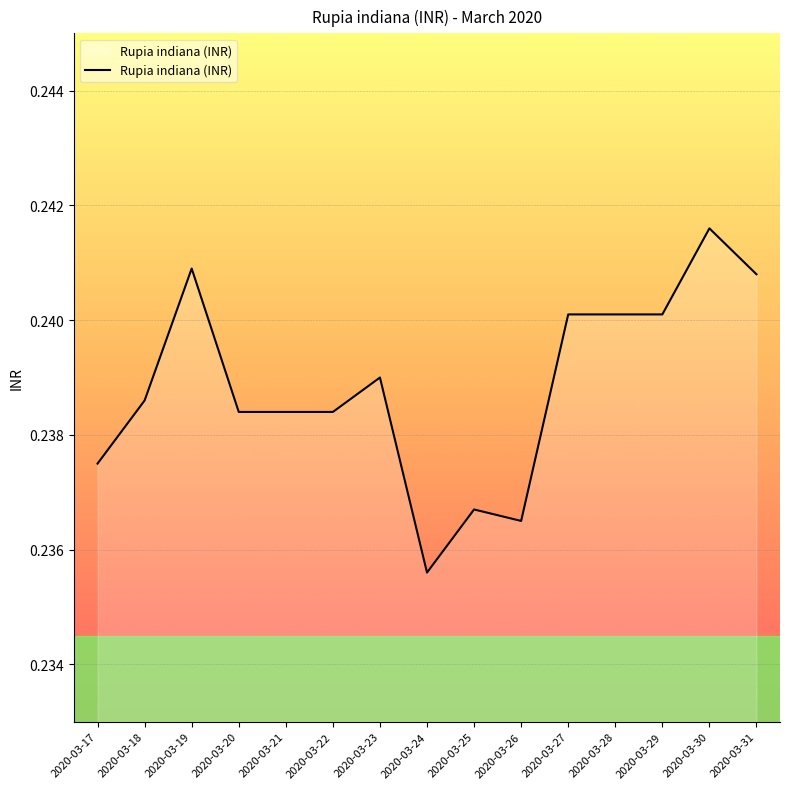

Which has a higher value, 2020-03-26 or 2020-03-23?

2020-03-23